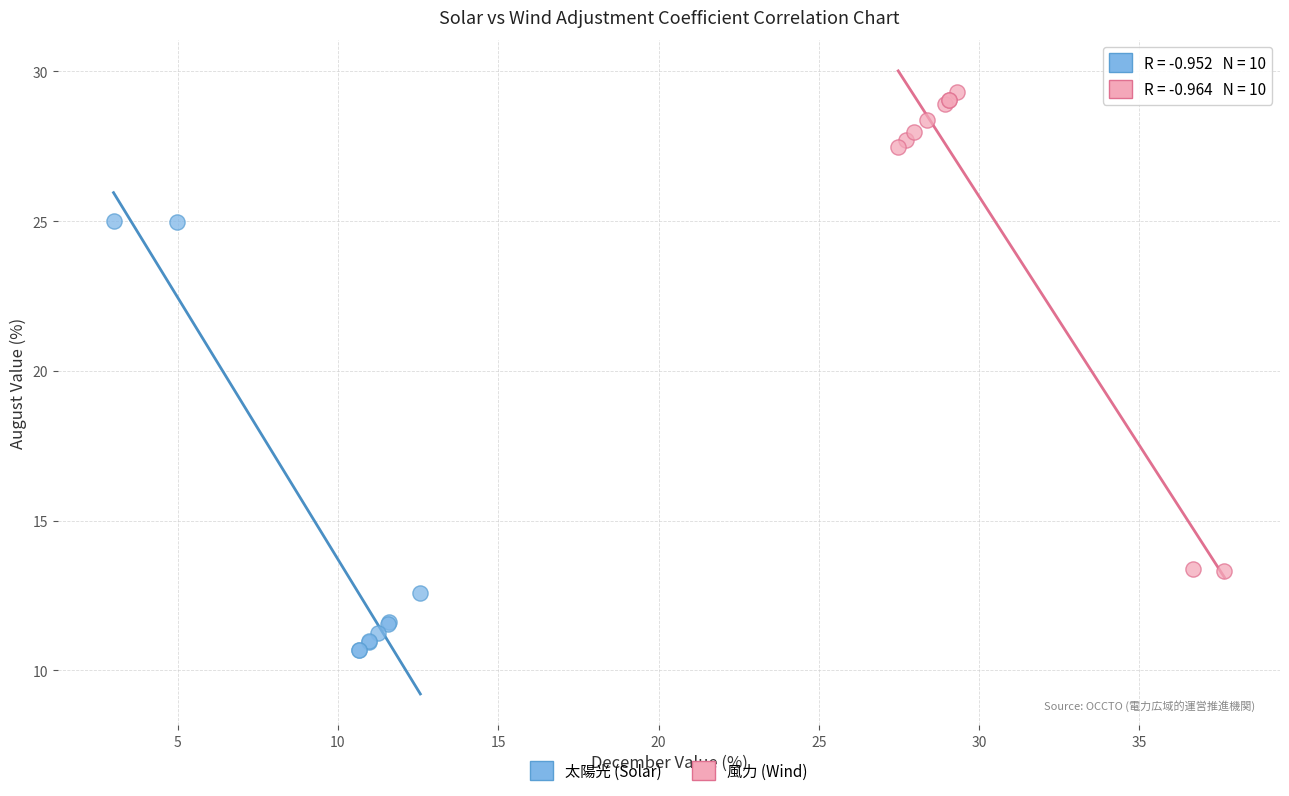

Which series has the widest spread of Y values?

風力 (Wind)